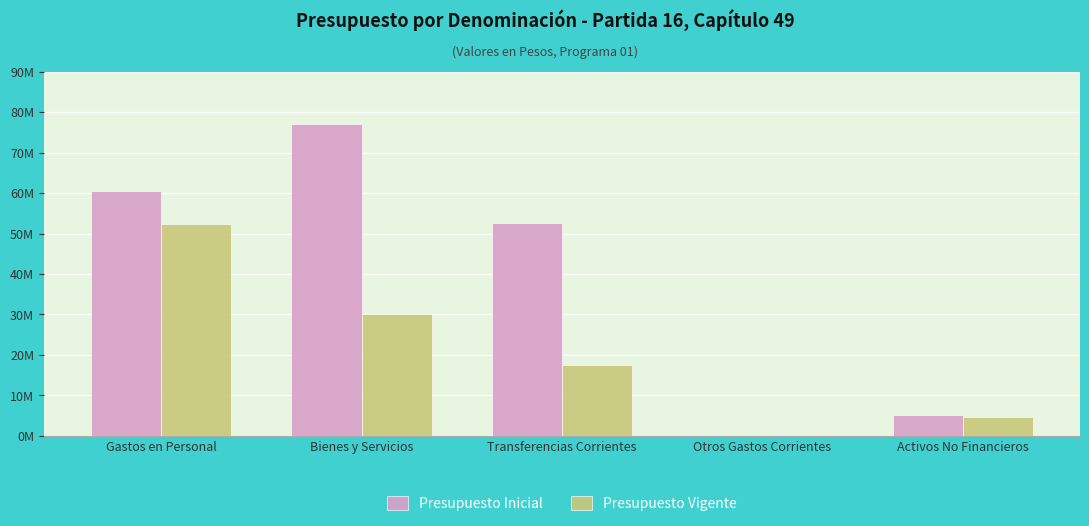

What are all the series names shown in the legend?

Presupuesto Inicial, Presupuesto Vigente